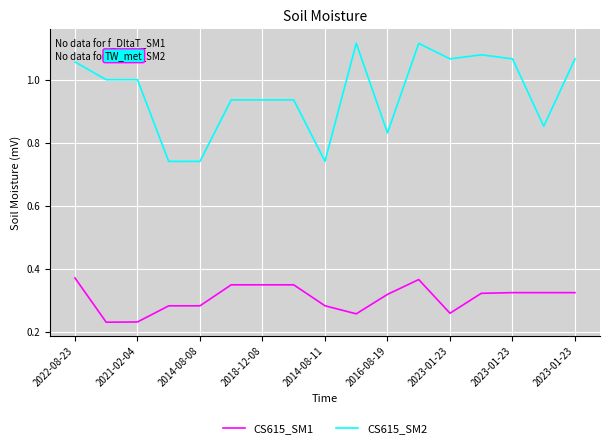

True or false: CS615_SM2 and CS615_SM1 intersect in this chart.

False